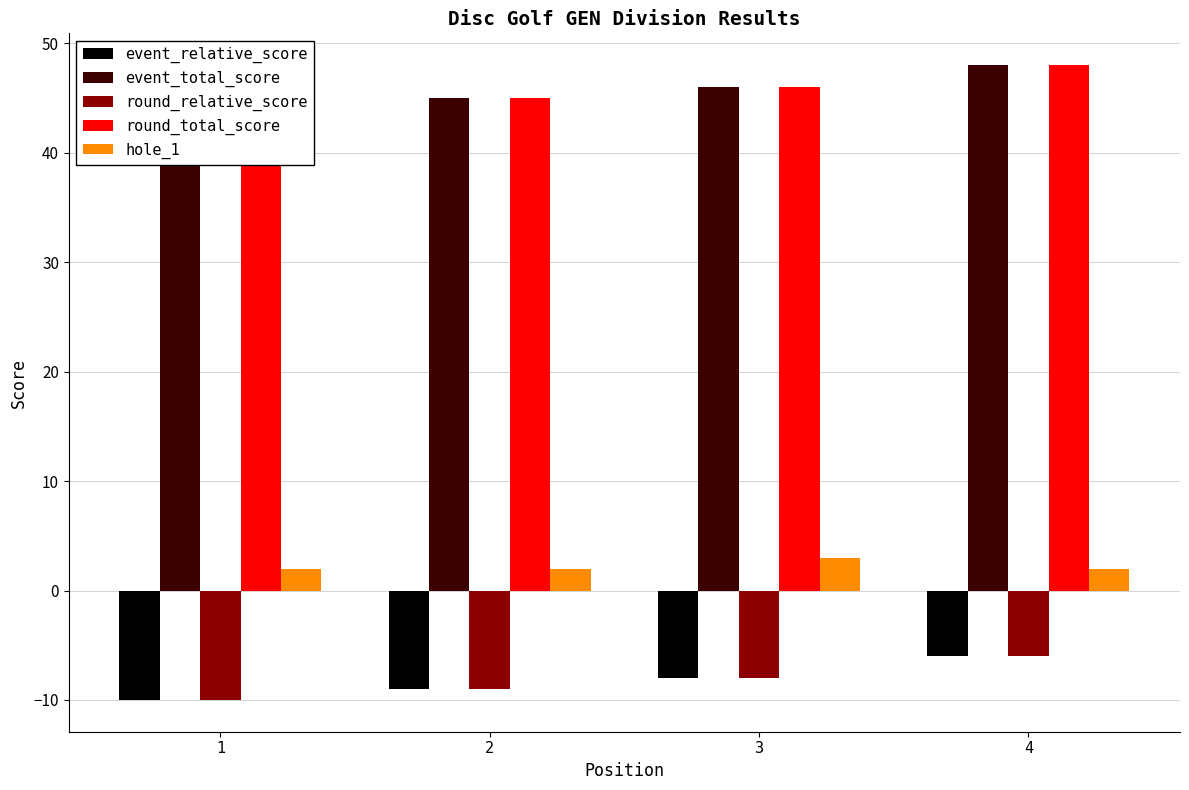

How many distinct data groups are displayed?

5